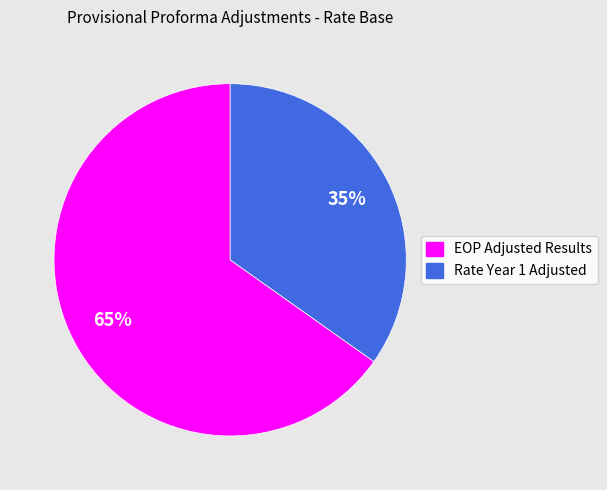

Approximately how many times larger is the value at EOP Adjusted Results compared to Rate Year 1 Adjusted?

1.9